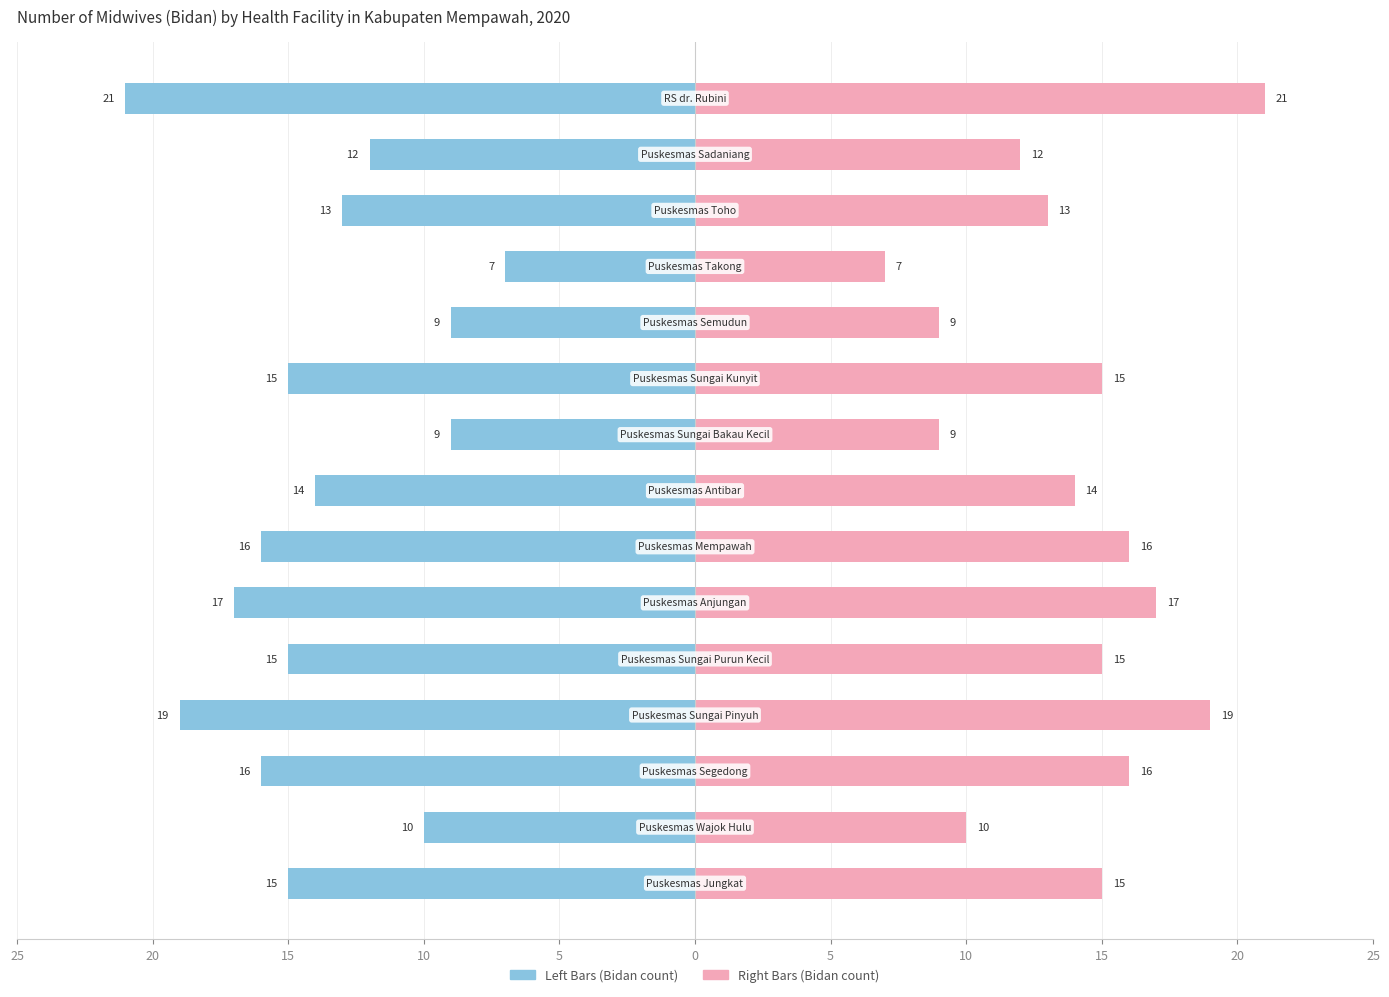

Between 12 and 20, which is larger?

12